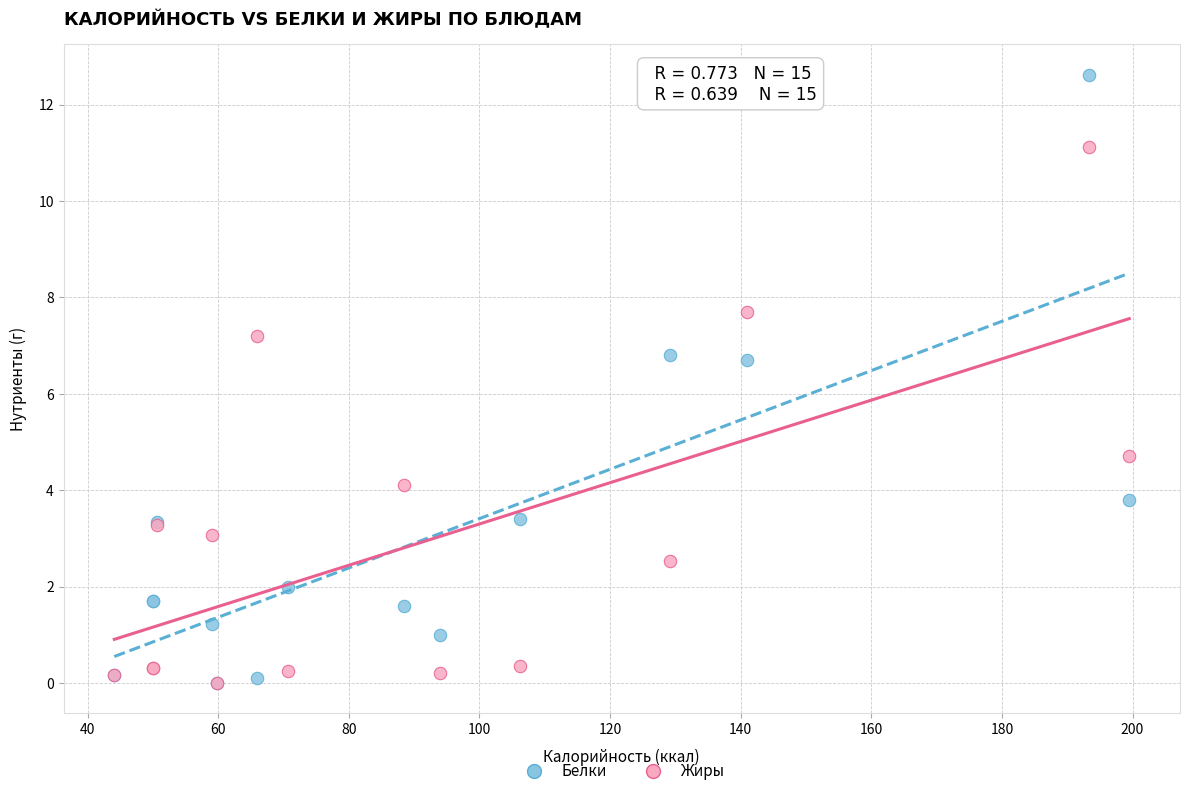

In the Жиры series, what Y value is closest to 5?

4.7